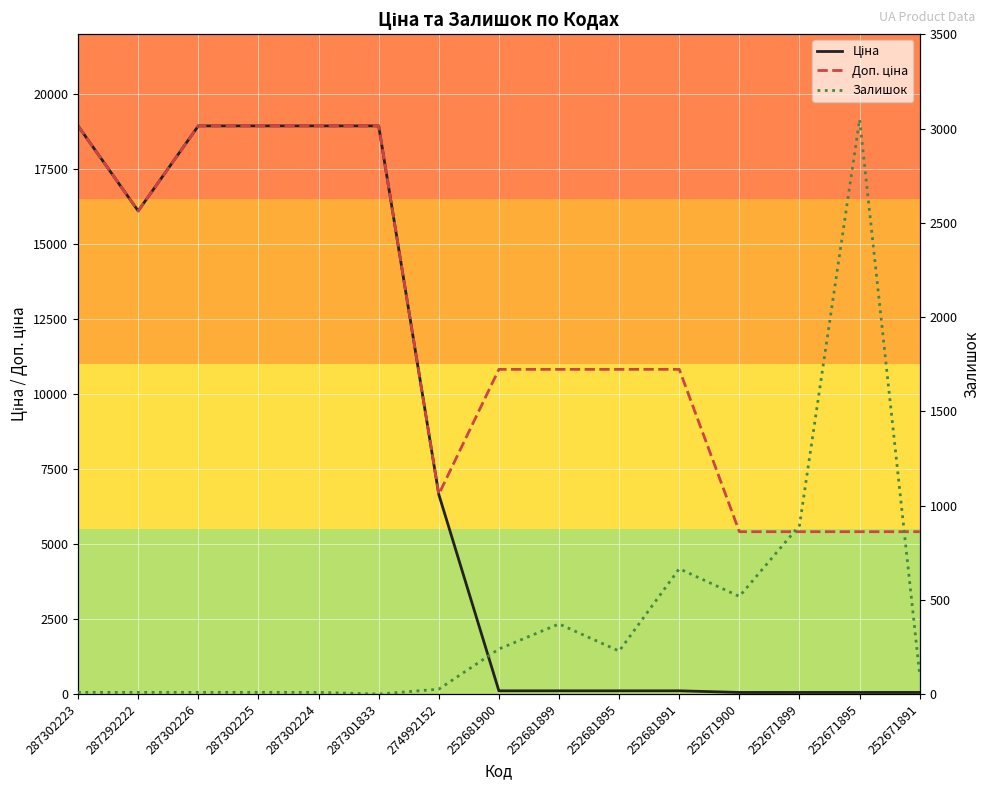

How many distinct data groups are displayed?

3